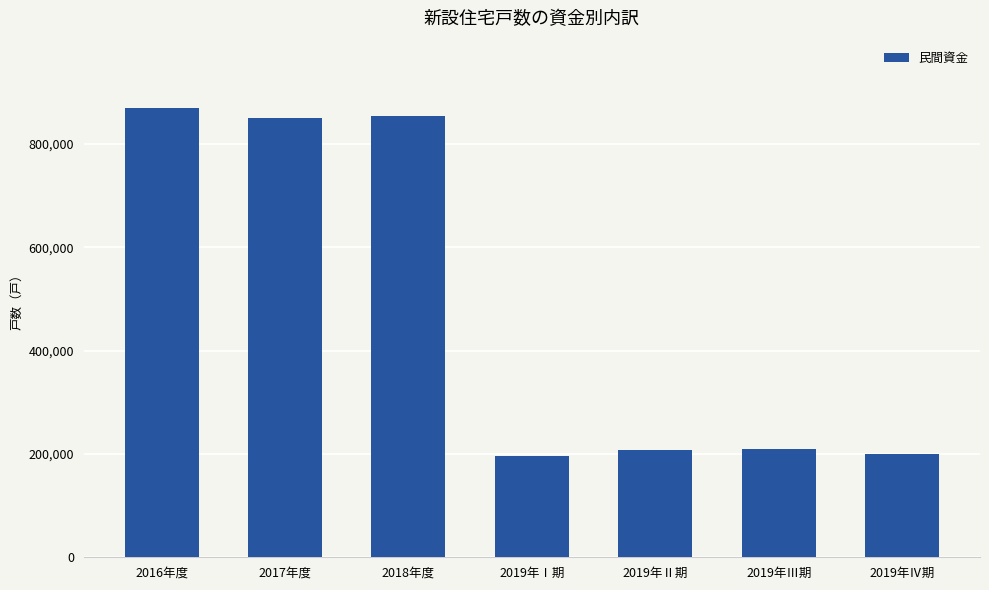

The chart shows a value of 298029 at 2019年Ⅱ期. True or false?

False